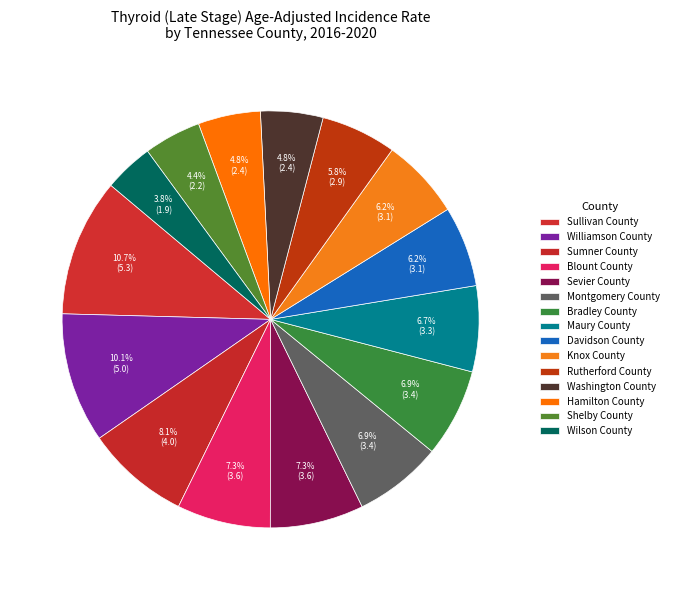

Is the sum of Sevier County and Maury County greater than half?

No